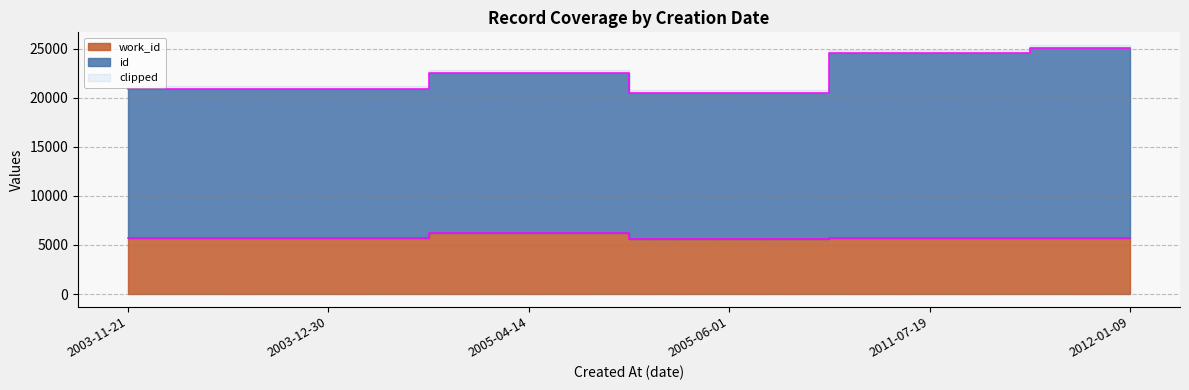

Where is id nearest to the value 22773?

2005-04-14